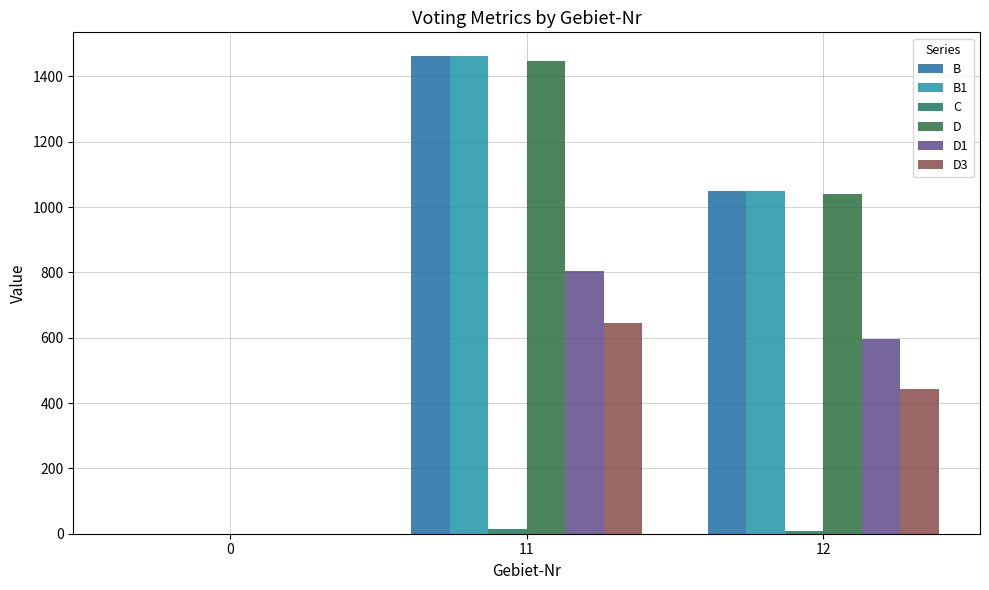

What is the sum of all D1 values?

1401